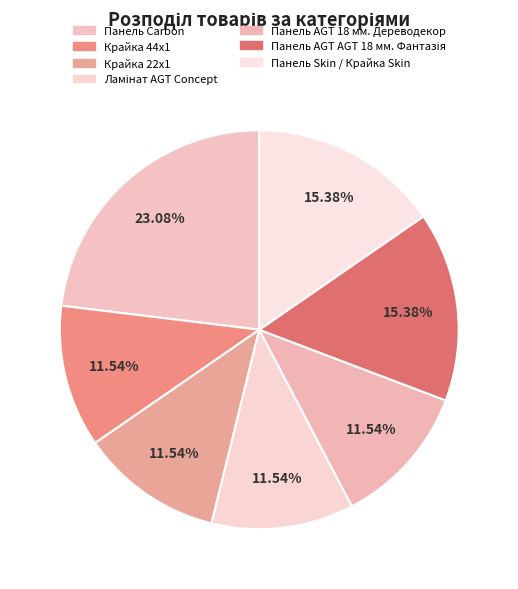

Combined, what portion of the pie is Панель AGT 18 мм. Дереводекор and Ламінат AGT Concept?

23.1%